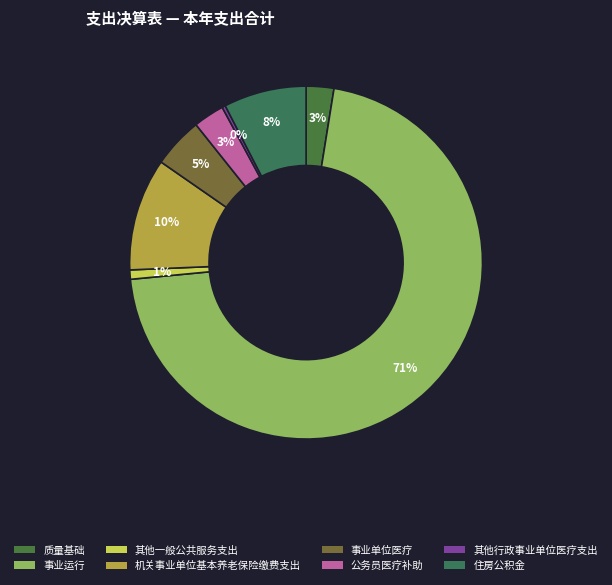

Which category has the biggest portion of the pie?

事业运行